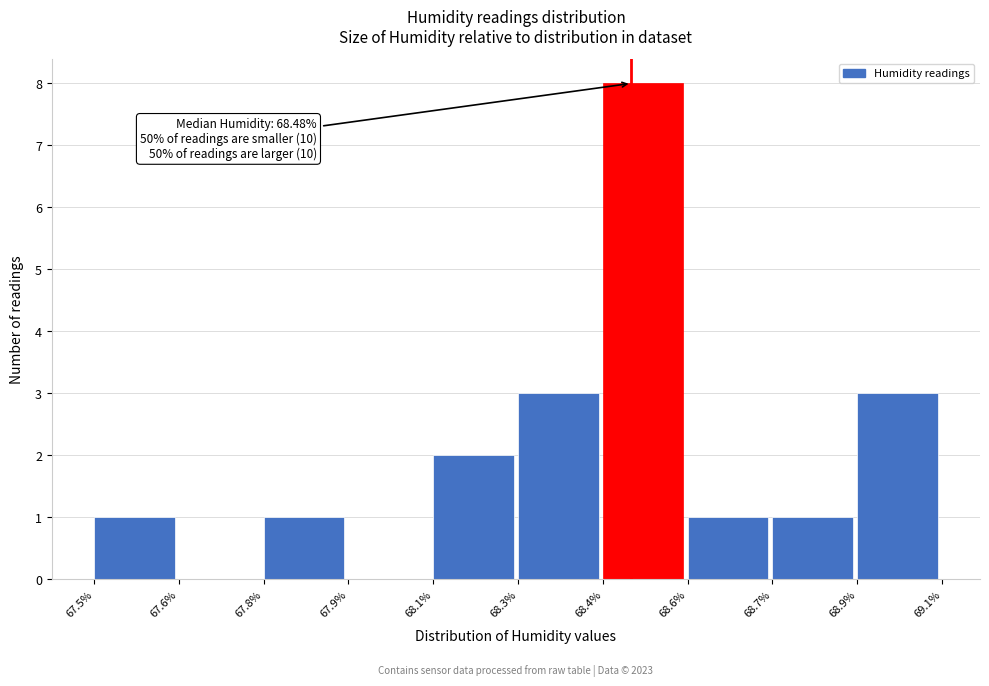

Reading left to right, extract all data points from this chart.

67.5%=1	67.6%=0	67.8%=1	67.9%=0	68.1%=2	68.3%=3	68.4%=8	68.6%=1	68.7%=1	68.9%=3